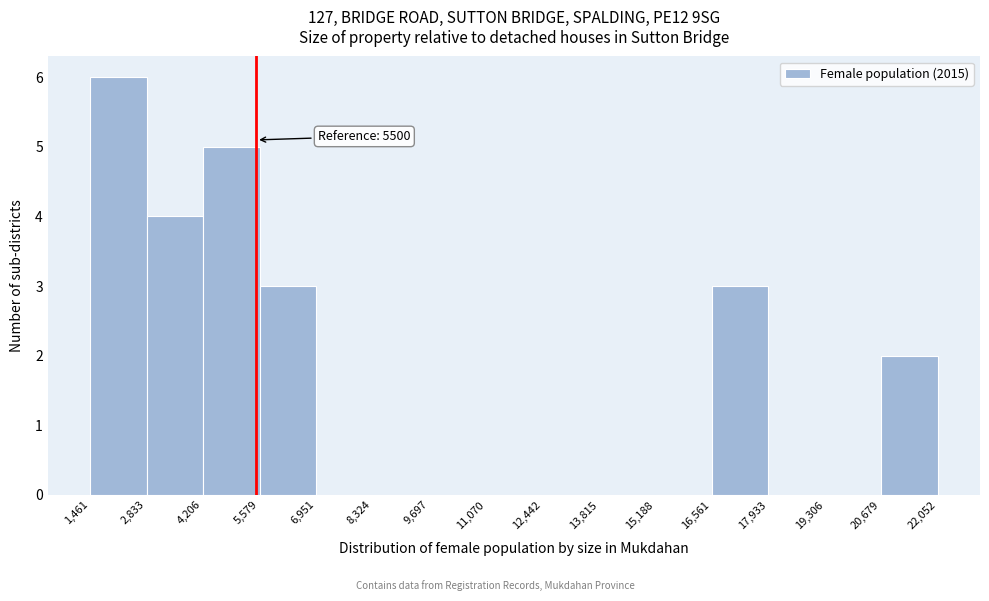

Which range on the x-axis has the tallest bar?

1,461 to 2,833